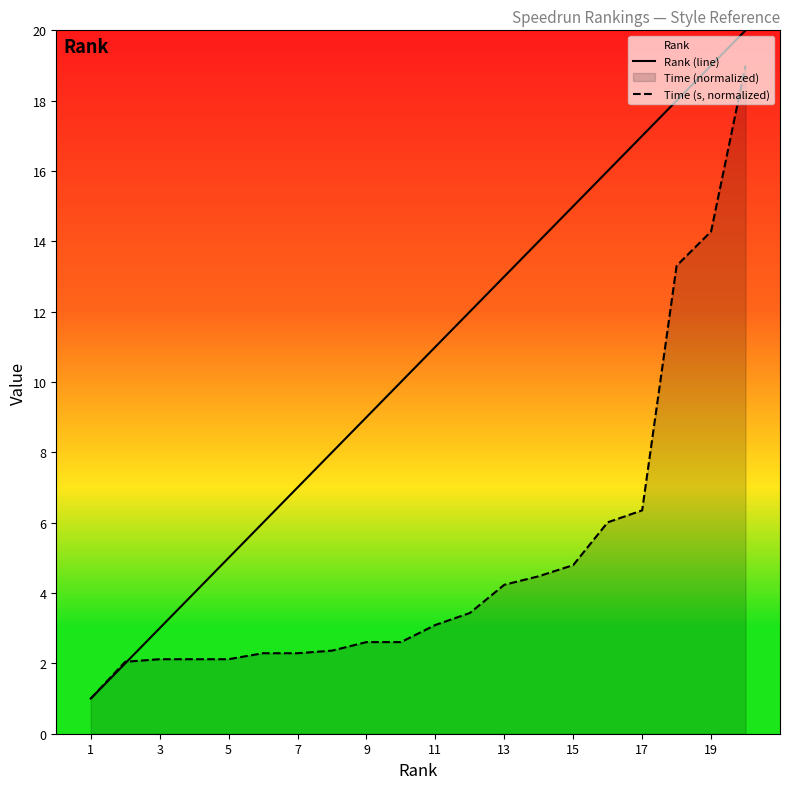

Is the value of Rank (line) at 15 greater than the value of Time (s, normalized) at 19?

Yes